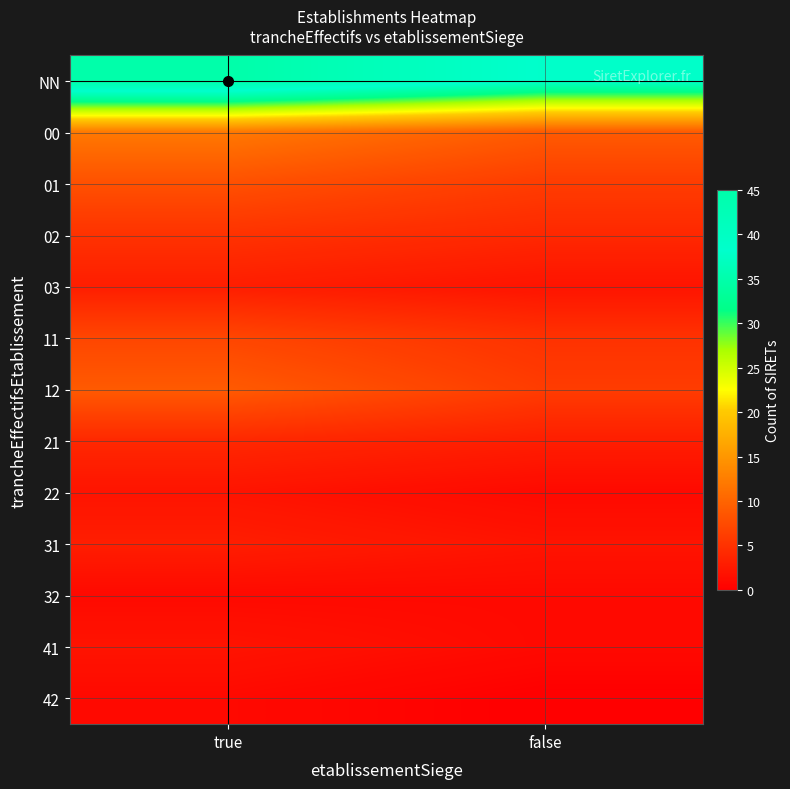

Between false and true, which is larger?

true